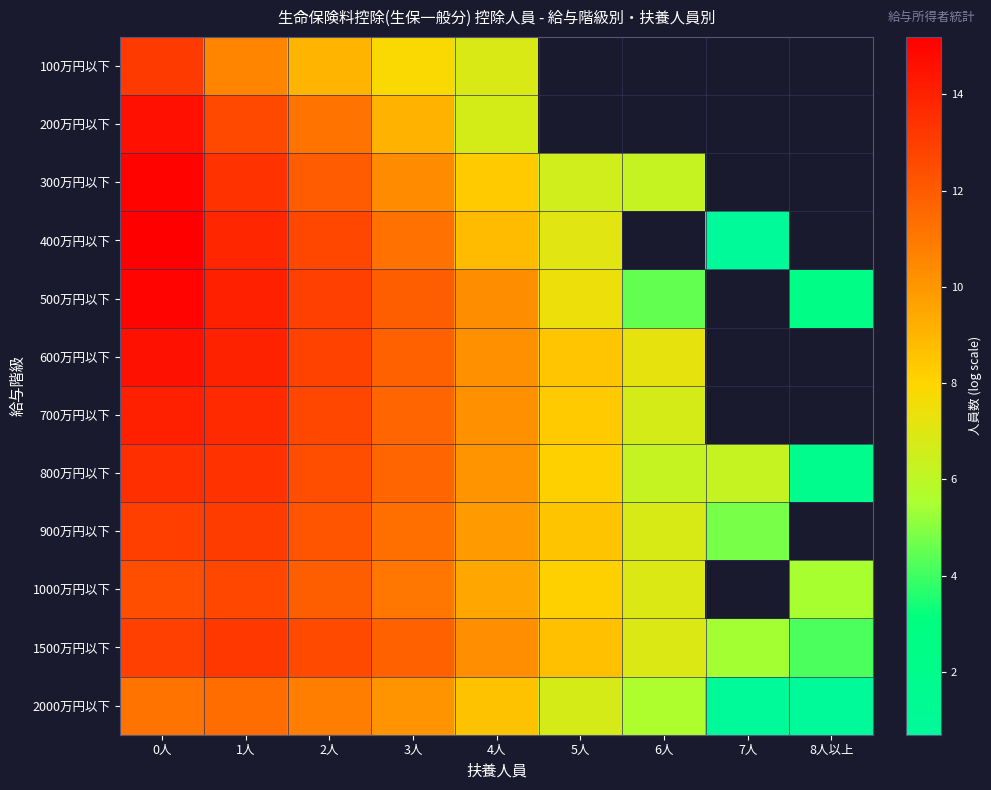

What is the lowest value of the 200万円以下 series?

6.7